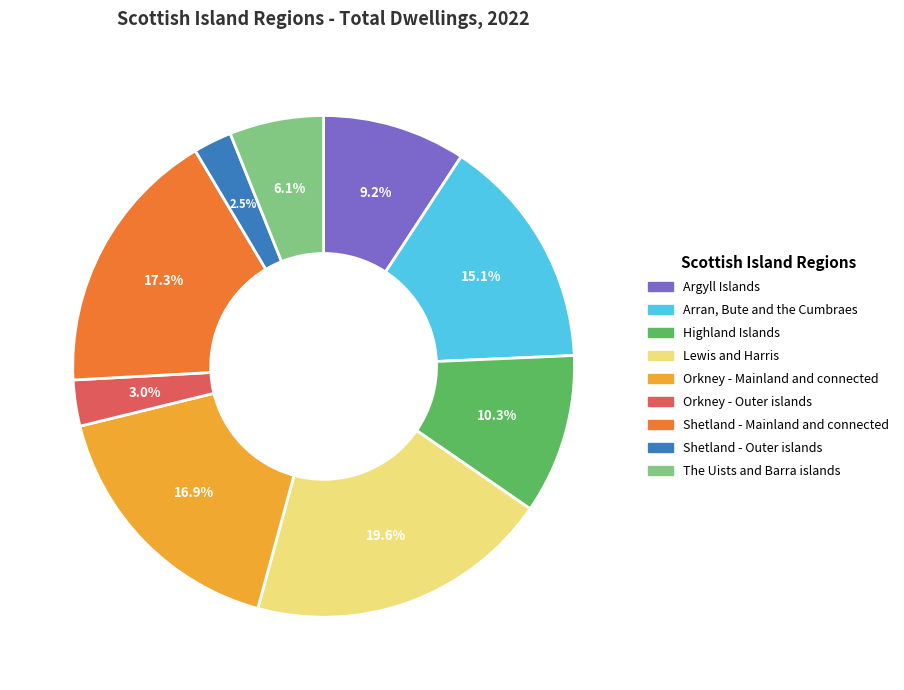

What is the largest slice in the pie chart?

Lewis and Harris